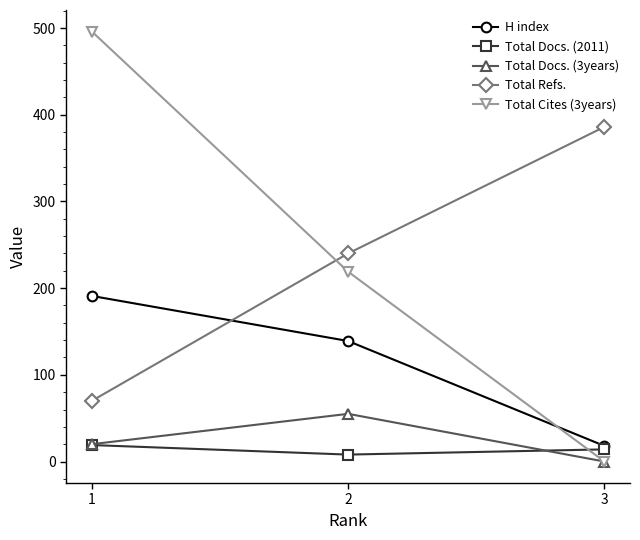

True or false: Total Docs. (3years) has a value of 75 at 2.

False